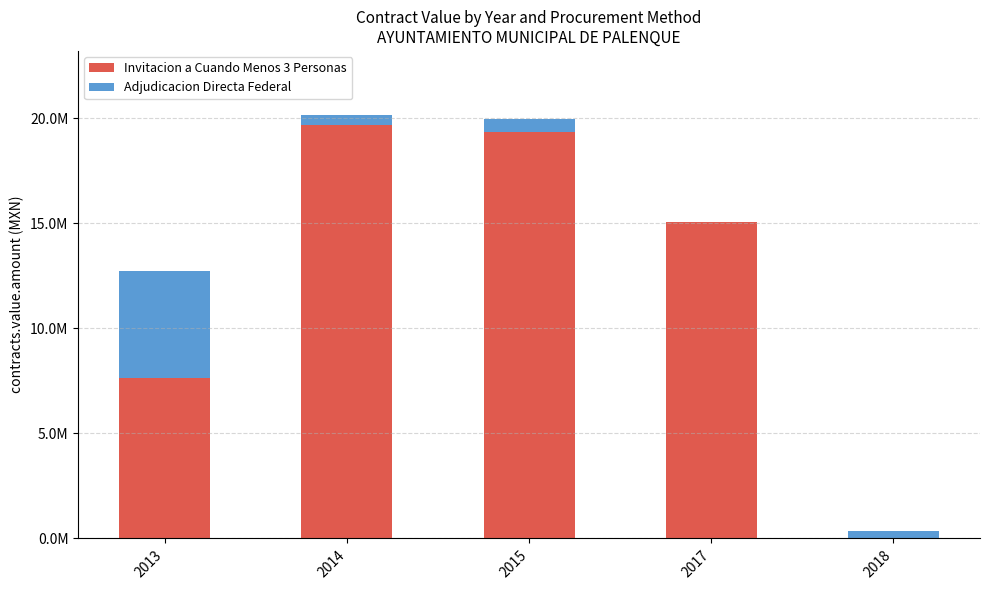

Are the bars grouped side by side (vs. stacked)?

No